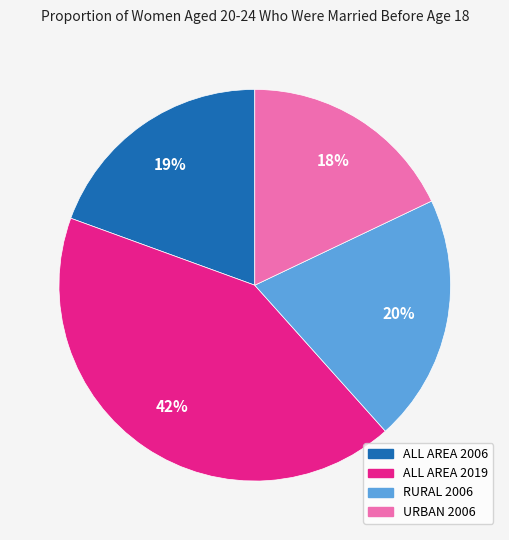

To the nearest percent, what portion does URBAN 2006 represent?

18%